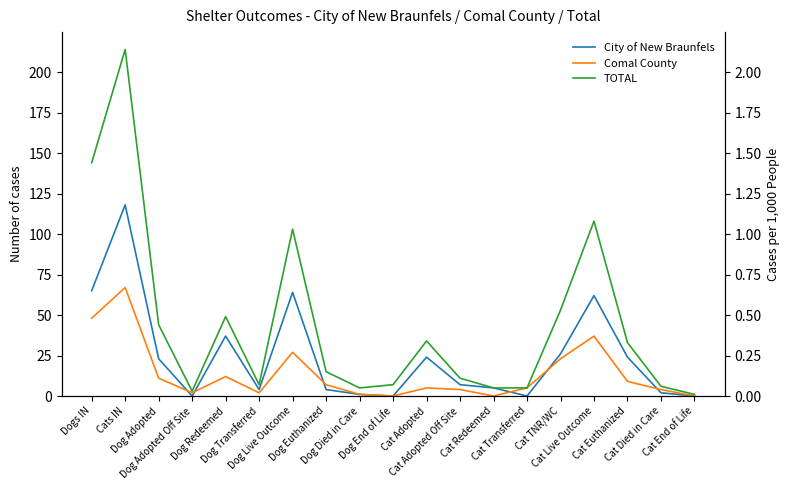

What is the label of the 2nd point from the left?

Cats IN